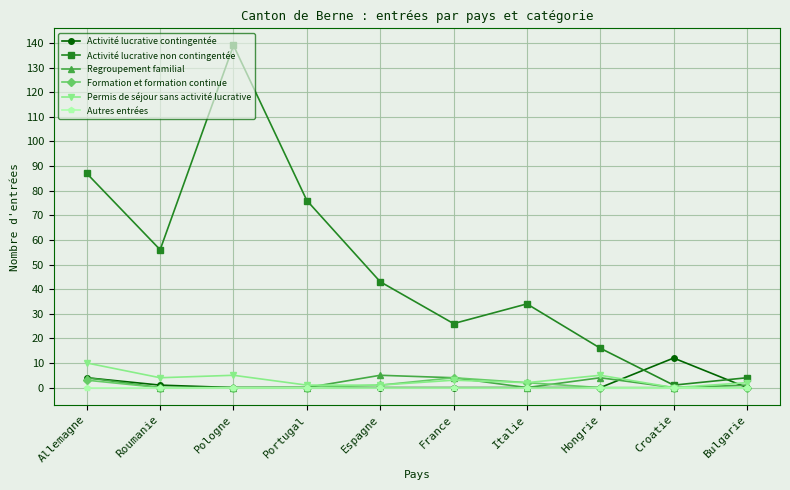

What is the greatest value displayed?

139